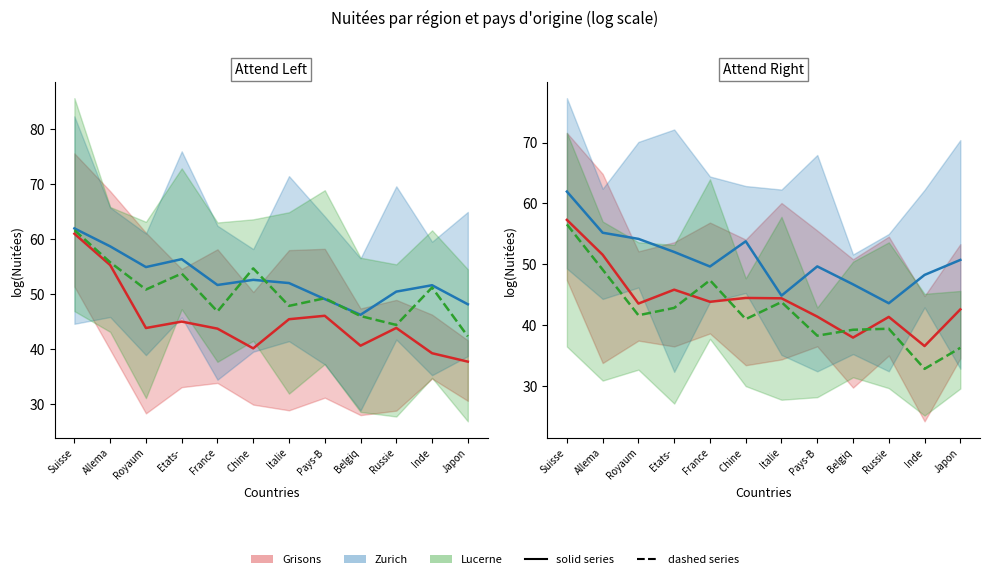

What is the sum of all Suisse orientale (Nuitées) values?

541.3